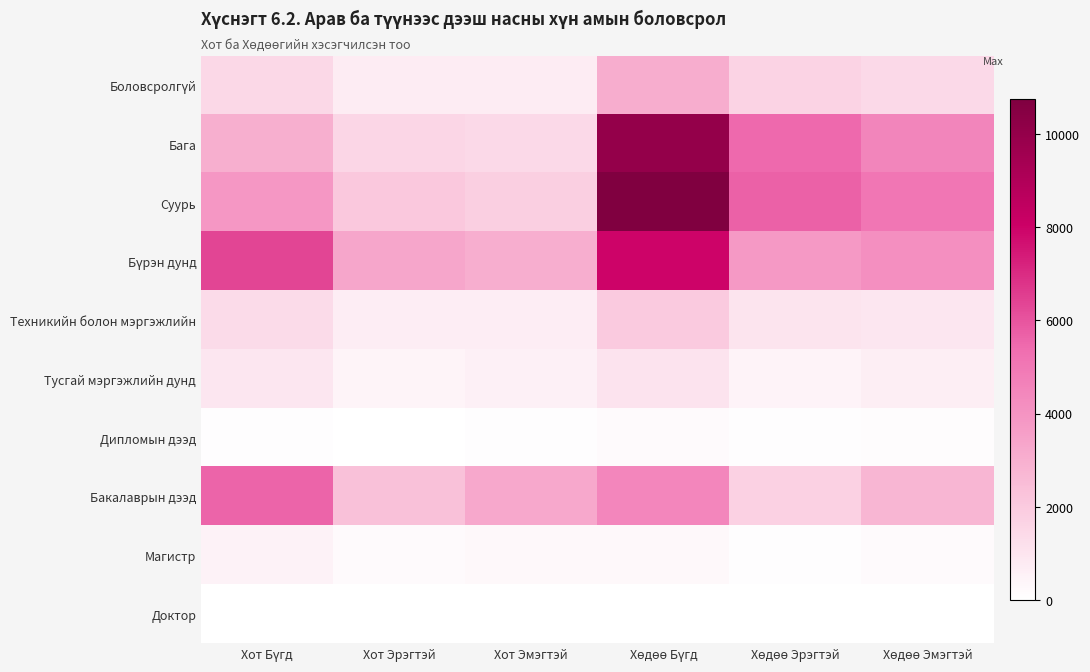

Which series changed the most between Хот Эмэгтэй and Хөдөө Эмэгтэй?

Суурь